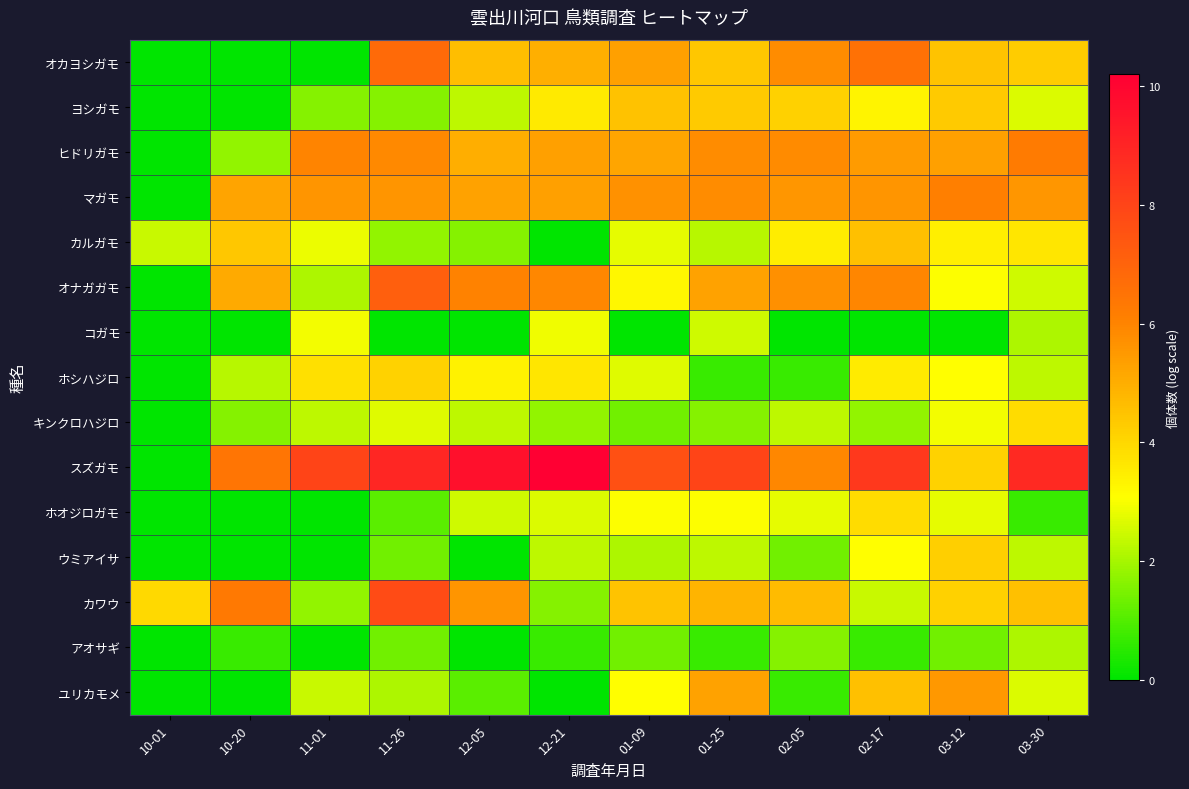

At 03-12, list the series in order from smallest to largest.

コガモ, アオサギ, ホオジロガモ, キンクロハジロ, オナガガモ, ホシハジロ, カルガモ, スズガモ, カワウ, ウミアイサ, ヨシガモ, オカヨシガモ, ヒドリガモ, ユリカモメ, マガモ